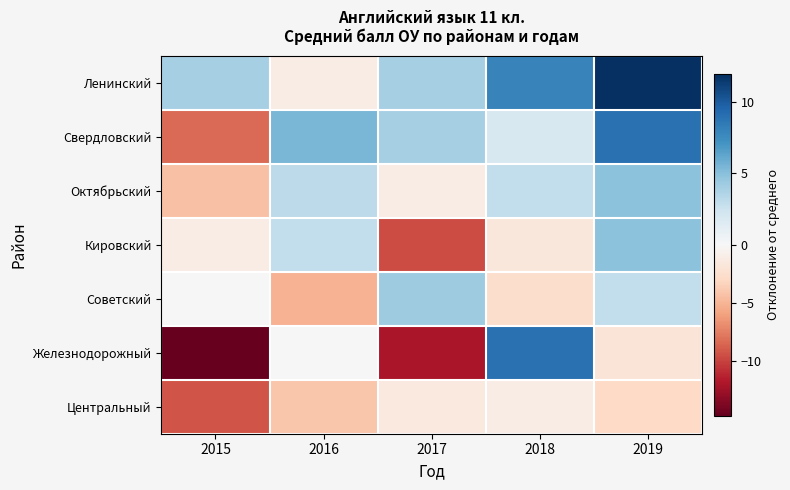

Between 2016 and 2018, which is larger?

2018